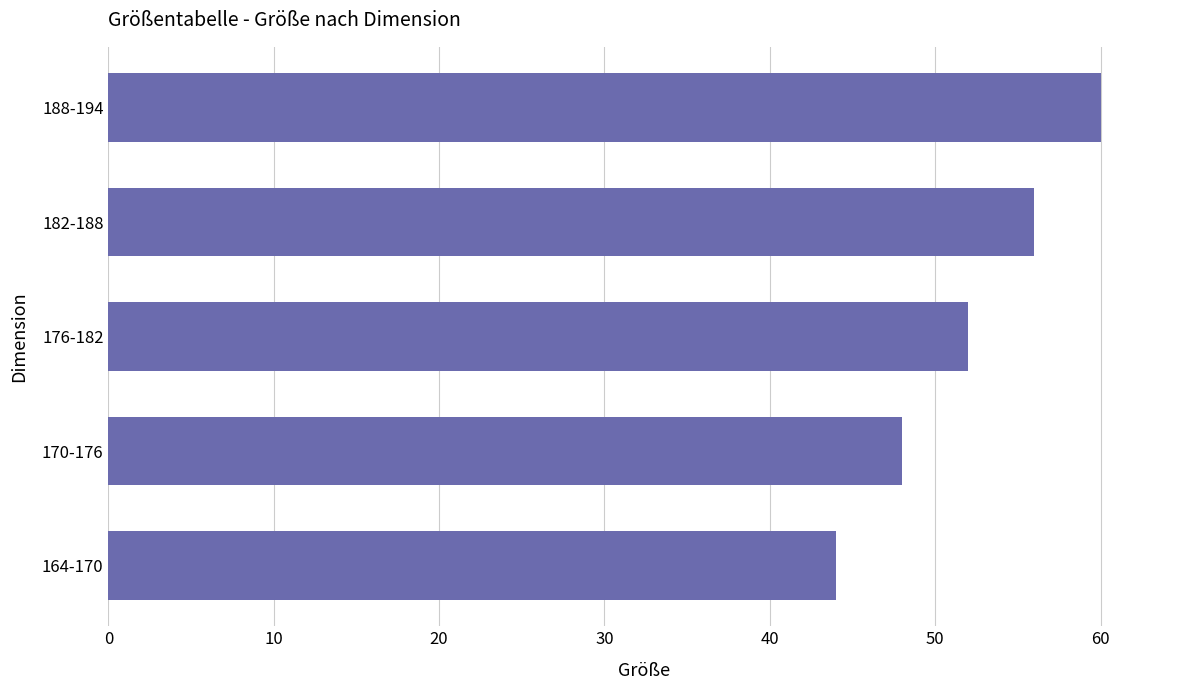

Rank the categories by value from highest to lowest.

188-194, 182-188, 176-182, 170-176, 164-170